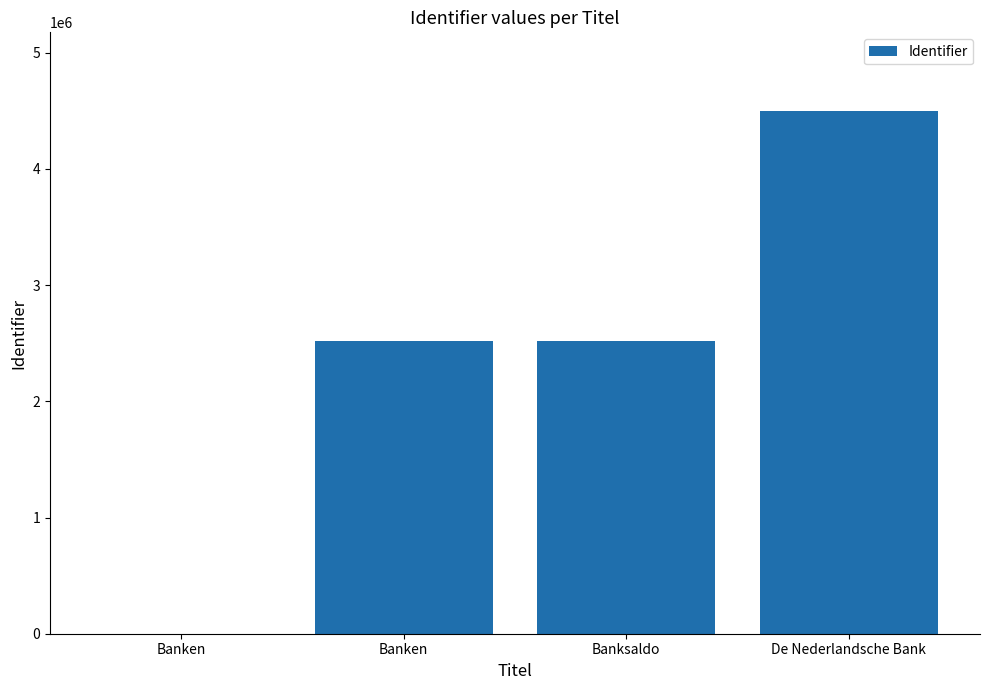

Which label corresponds to the largest value in the chart?

De Nederlandsche Bank